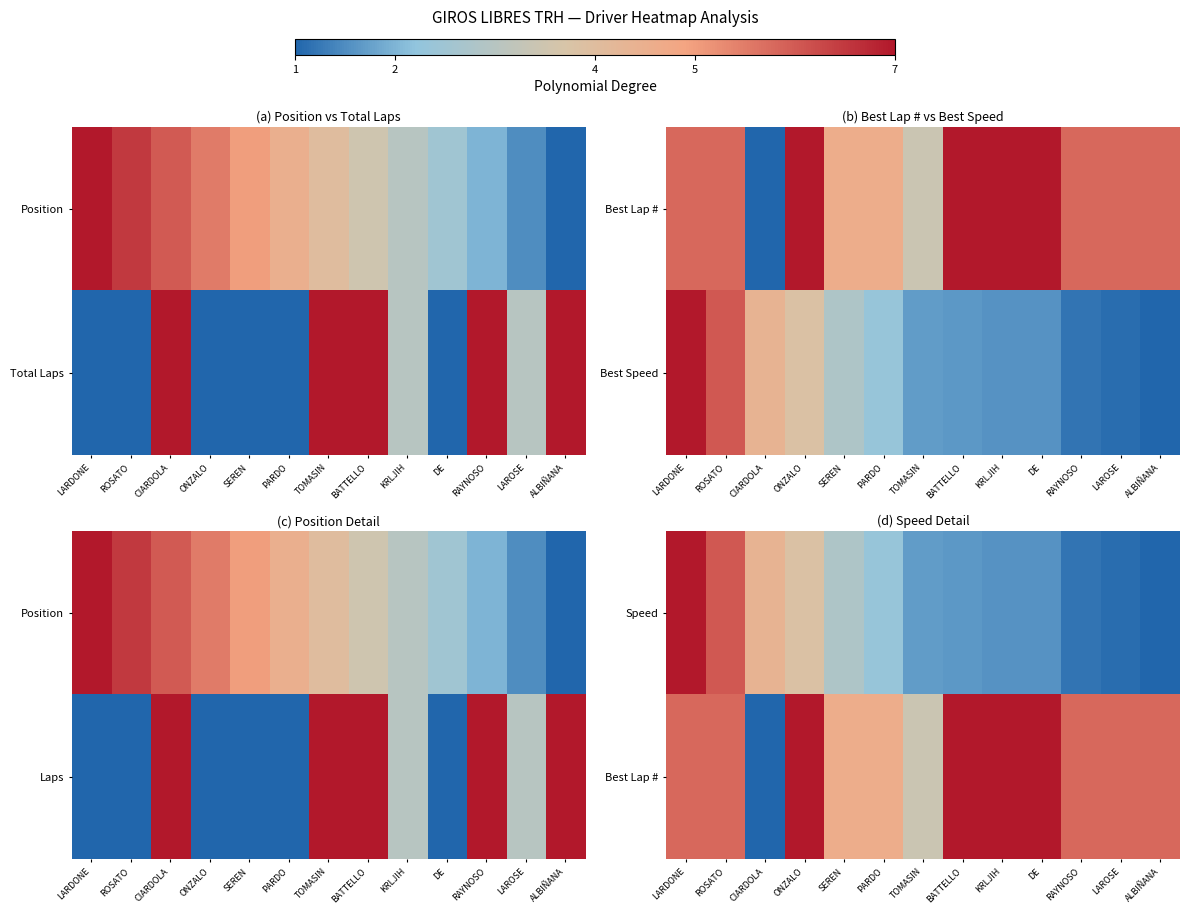

The Speed series shows 1.1 at LAROSE. True or false?

True